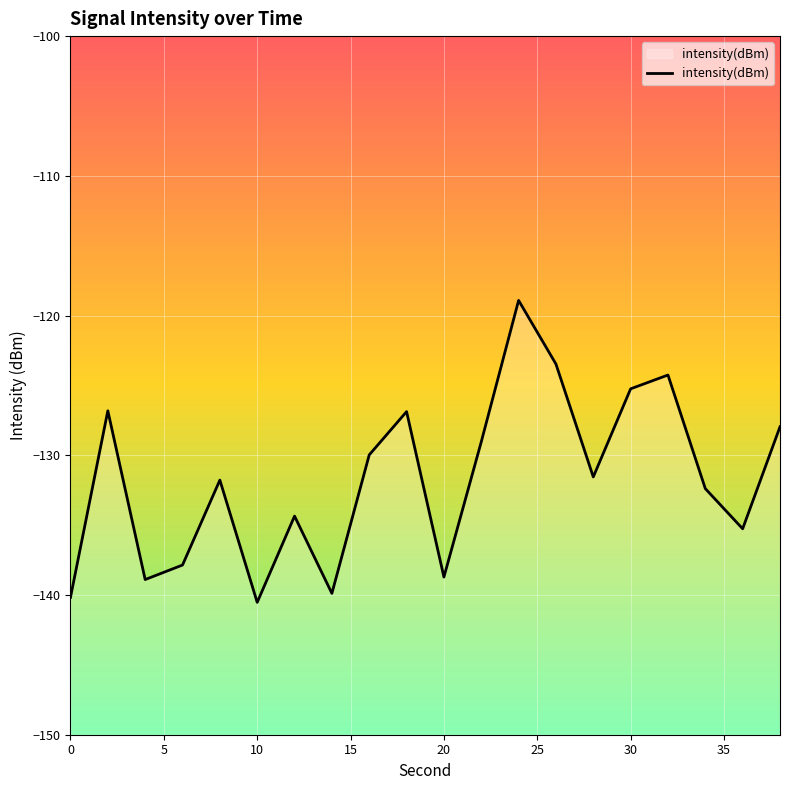

The value at 10 is -140.5. True or false?

True